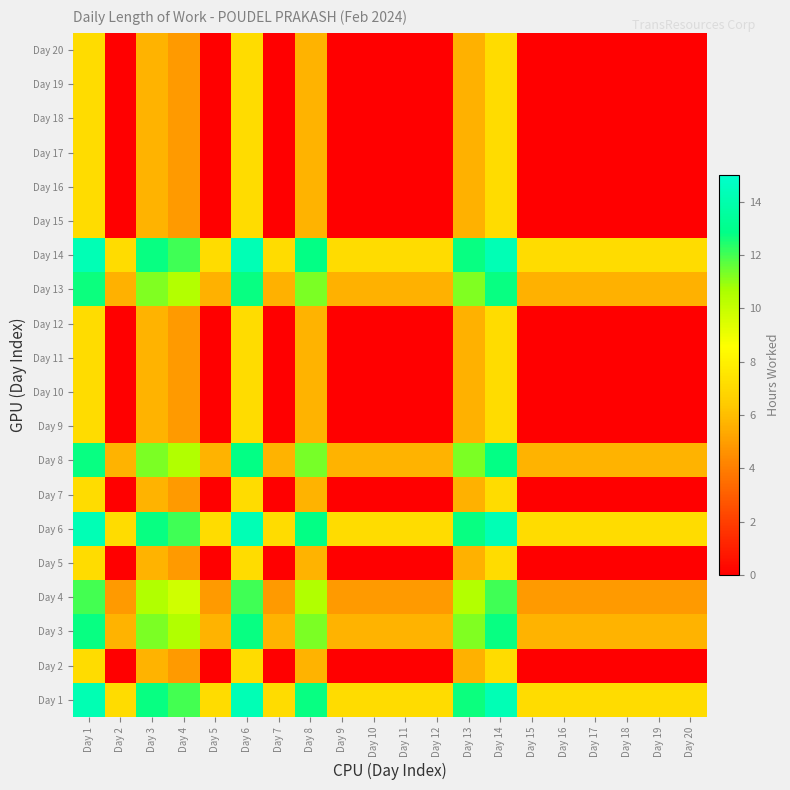

Reading left to right, extract all data points from this chart.

Day 1: Day 1=14.2	Day 2=7.1	Day 3=12.7	Day 4=12.0	Day 5=7.1	Day 6=14.2	Day 7=7.1	Day 8=12.8	Day 9=7.1	Day 10=7.1	Day 11=7.1	Day 12=7.1	Day 13=12.7	Day 14=14.2	Day 15=7.1	Day 16=7.1	Day 17=7.1	Day 18=7.1	Day 19=7.1	Day 20=7.1
Day 2: Day 1=7.1	Day 2=0.0	Day 3=5.6	Day 4=4.9	Day 5=0.0	Day 6=7.1	Day 7=0.0	Day 8=5.7	Day 9=0.0	Day 10=0.0	Day 11=0.0	Day 12=0.0	Day 13=5.6	Day 14=7.1	Day 15=0.0	Day 16=0.0	Day 17=0.0	Day 18=0.0	Day 19=0.0	Day 20=0.0
Day 3: Day 1=12.7	Day 2=5.6	Day 3=11.3	Day 4=10.5	Day 5=5.6	Day 6=12.8	Day 7=5.6	Day 8=11.3	Day 9=5.6	Day 10=5.6	Day 11=5.6	Day 12=5.6	Day 13=11.2	Day 14=12.8	Day 15=5.6	Day 16=5.6	Day 17=5.6	Day 18=5.6	Day 19=5.6	Day 20=5.6
Day 4: Day 1=12.0	Day 2=4.9	Day 3=10.5	Day 4=9.8	Day 5=4.9	Day 6=12.0	Day 7=4.9	Day 8=10.5	Day 9=4.9	Day 10=4.9	Day 11=4.9	Day 12=4.9	Day 13=10.5	Day 14=12.0	Day 15=4.9	Day 16=4.9	Day 17=4.9	Day 18=4.9	Day 19=4.9	Day 20=4.9
Day 5: Day 1=7.1	Day 2=0.0	Day 3=5.6	Day 4=4.9	Day 5=0.0	Day 6=7.1	Day 7=0.0	Day 8=5.7	Day 9=0.0	Day 10=0.0	Day 11=0.0	Day 12=0.0	Day 13=5.6	Day 14=7.1	Day 15=0.0	Day 16=0.0	Day 17=0.0	Day 18=0.0	Day 19=0.0	Day 20=0.0
Day 6: Day 1=14.2	Day 2=7.1	Day 3=12.8	Day 4=12.0	Day 5=7.1	Day 6=14.3	Day 7=7.1	Day 8=12.8	Day 9=7.1	Day 10=7.1	Day 11=7.1	Day 12=7.1	Day 13=12.7	Day 14=14.3	Day 15=7.1	Day 16=7.1	Day 17=7.1	Day 18=7.1	Day 19=7.1	Day 20=7.1
Day 7: Day 1=7.1	Day 2=0.0	Day 3=5.6	Day 4=4.9	Day 5=0.0	Day 6=7.1	Day 7=0.0	Day 8=5.7	Day 9=0.0	Day 10=0.0	Day 11=0.0	Day 12=0.0	Day 13=5.6	Day 14=7.1	Day 15=0.0	Day 16=0.0	Day 17=0.0	Day 18=0.0	Day 19=0.0	Day 20=0.0
Day 8: Day 1=12.8	Day 2=5.7	Day 3=11.3	Day 4=10.5	Day 5=5.7	Day 6=12.8	Day 7=5.7	Day 8=11.3	Day 9=5.7	Day 10=5.7	Day 11=5.7	Day 12=5.7	Day 13=11.3	Day 14=12.8	Day 15=5.7	Day 16=5.7	Day 17=5.7	Day 18=5.7	Day 19=5.7	Day 20=5.7
Day 9: Day 1=7.1	Day 2=0.0	Day 3=5.6	Day 4=4.9	Day 5=0.0	Day 6=7.1	Day 7=0.0	Day 8=5.7	Day 9=0.0	Day 10=0.0	Day 11=0.0	Day 12=0.0	Day 13=5.6	Day 14=7.1	Day 15=0.0	Day 16=0.0	Day 17=0.0	Day 18=0.0	Day 19=0.0	Day 20=0.0
Day 10: Day 1=7.1	Day 2=0.0	Day 3=5.6	Day 4=4.9	Day 5=0.0	Day 6=7.1	Day 7=0.0	Day 8=5.7	Day 9=0.0	Day 10=0.0	Day 11=0.0	Day 12=0.0	Day 13=5.6	Day 14=7.1	Day 15=0.0	Day 16=0.0	Day 17=0.0	Day 18=0.0	Day 19=0.0	Day 20=0.0
Day 11: Day 1=7.1	Day 2=0.0	Day 3=5.6	Day 4=4.9	Day 5=0.0	Day 6=7.1	Day 7=0.0	Day 8=5.7	Day 9=0.0	Day 10=0.0	Day 11=0.0	Day 12=0.0	Day 13=5.6	Day 14=7.1	Day 15=0.0	Day 16=0.0	Day 17=0.0	Day 18=0.0	Day 19=0.0	Day 20=0.0
Day 12: Day 1=7.1	Day 2=0.0	Day 3=5.6	Day 4=4.9	Day 5=0.0	Day 6=7.1	Day 7=0.0	Day 8=5.7	Day 9=0.0	Day 10=0.0	Day 11=0.0	Day 12=0.0	Day 13=5.6	Day 14=7.1	Day 15=0.0	Day 16=0.0	Day 17=0.0	Day 18=0.0	Day 19=0.0	Day 20=0.0
Day 13: Day 1=12.7	Day 2=5.6	Day 3=11.2	Day 4=10.5	Day 5=5.6	Day 6=12.7	Day 7=5.6	Day 8=11.3	Day 9=5.6	Day 10=5.6	Day 11=5.6	Day 12=5.6	Day 13=11.2	Day 14=12.7	Day 15=5.6	Day 16=5.6	Day 17=5.6	Day 18=5.6	Day 19=5.6	Day 20=5.6
Day 14: Day 1=14.2	Day 2=7.1	Day 3=12.8	Day 4=12.0	Day 5=7.1	Day 6=14.3	Day 7=7.1	Day 8=12.8	Day 9=7.1	Day 10=7.1	Day 11=7.1	Day 12=7.1	Day 13=12.7	Day 14=14.3	Day 15=7.1	Day 16=7.1	Day 17=7.1	Day 18=7.1	Day 19=7.1	Day 20=7.1
Day 15: Day 1=7.1	Day 2=0.0	Day 3=5.6	Day 4=4.9	Day 5=0.0	Day 6=7.1	Day 7=0.0	Day 8=5.7	Day 9=0.0	Day 10=0.0	Day 11=0.0	Day 12=0.0	Day 13=5.6	Day 14=7.1	Day 15=0.0	Day 16=0.0	Day 17=0.0	Day 18=0.0	Day 19=0.0	Day 20=0.0
Day 16: Day 1=7.1	Day 2=0.0	Day 3=5.6	Day 4=4.9	Day 5=0.0	Day 6=7.1	Day 7=0.0	Day 8=5.7	Day 9=0.0	Day 10=0.0	Day 11=0.0	Day 12=0.0	Day 13=5.6	Day 14=7.1	Day 15=0.0	Day 16=0.0	Day 17=0.0	Day 18=0.0	Day 19=0.0	Day 20=0.0
Day 17: Day 1=7.1	Day 2=0.0	Day 3=5.6	Day 4=4.9	Day 5=0.0	Day 6=7.1	Day 7=0.0	Day 8=5.7	Day 9=0.0	Day 10=0.0	Day 11=0.0	Day 12=0.0	Day 13=5.6	Day 14=7.1	Day 15=0.0	Day 16=0.0	Day 17=0.0	Day 18=0.0	Day 19=0.0	Day 20=0.0
Day 18: Day 1=7.1	Day 2=0.0	Day 3=5.6	Day 4=4.9	Day 5=0.0	Day 6=7.1	Day 7=0.0	Day 8=5.7	Day 9=0.0	Day 10=0.0	Day 11=0.0	Day 12=0.0	Day 13=5.6	Day 14=7.1	Day 15=0.0	Day 16=0.0	Day 17=0.0	Day 18=0.0	Day 19=0.0	Day 20=0.0
Day 19: Day 1=7.1	Day 2=0.0	Day 3=5.6	Day 4=4.9	Day 5=0.0	Day 6=7.1	Day 7=0.0	Day 8=5.7	Day 9=0.0	Day 10=0.0	Day 11=0.0	Day 12=0.0	Day 13=5.6	Day 14=7.1	Day 15=0.0	Day 16=0.0	Day 17=0.0	Day 18=0.0	Day 19=0.0	Day 20=0.0
Day 20: Day 1=7.1	Day 2=0.0	Day 3=5.6	Day 4=4.9	Day 5=0.0	Day 6=7.1	Day 7=0.0	Day 8=5.7	Day 9=0.0	Day 10=0.0	Day 11=0.0	Day 12=0.0	Day 13=5.6	Day 14=7.1	Day 15=0.0	Day 16=0.0	Day 17=0.0	Day 18=0.0	Day 19=0.0	Day 20=0.0